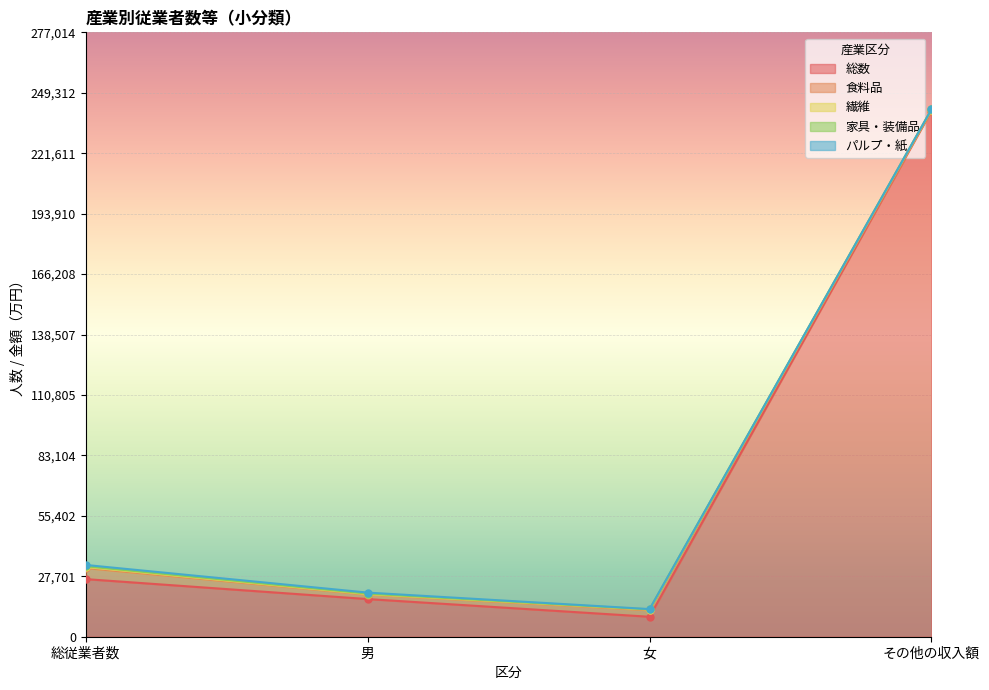

Is it true that パルプ・紙 equals 613 at 食料品?

False